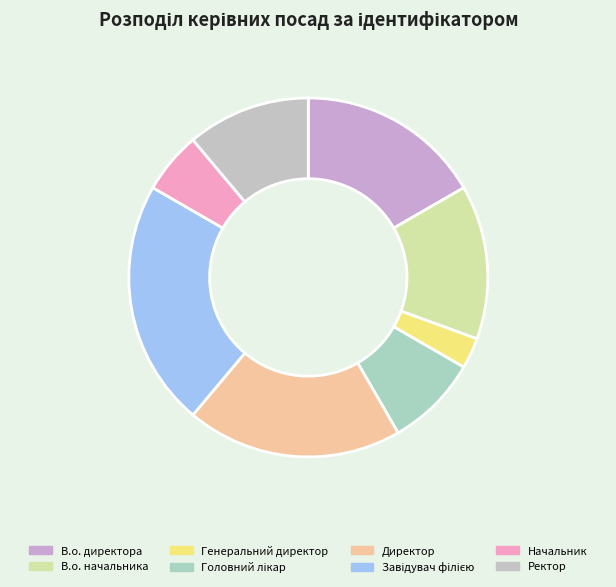

To the nearest percent, what percentage of the pie is Завідувач філією?

22%